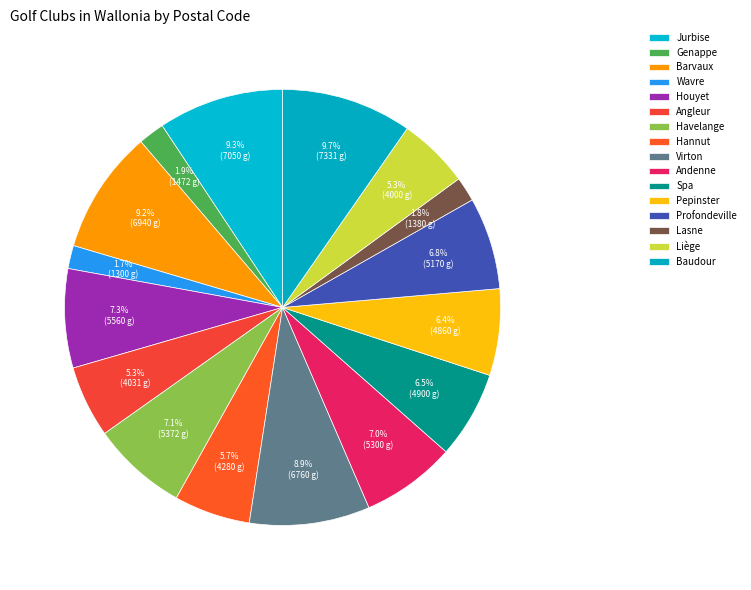

To the nearest percent, what is the average slice percentage?

6%